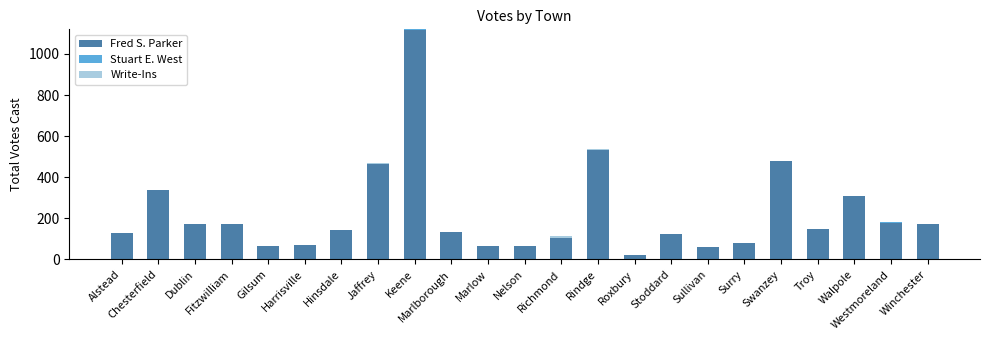

What is the total value across all series at Dublin?

174